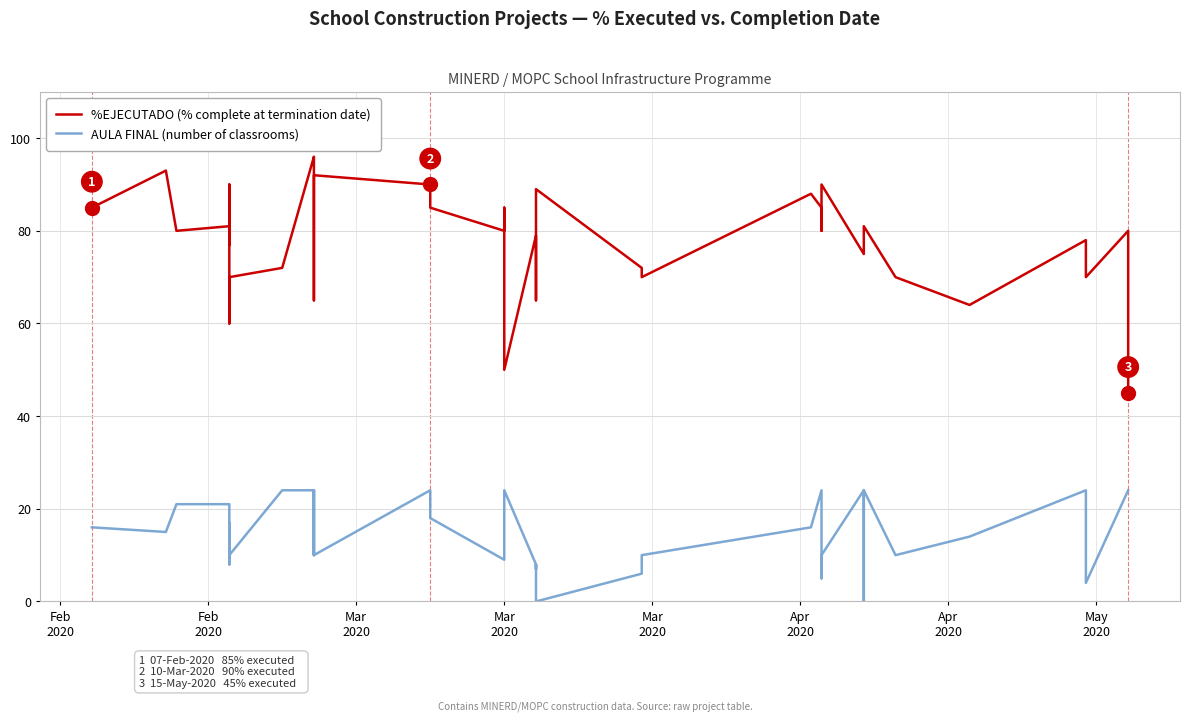

How many lines are shown in the chart?

2